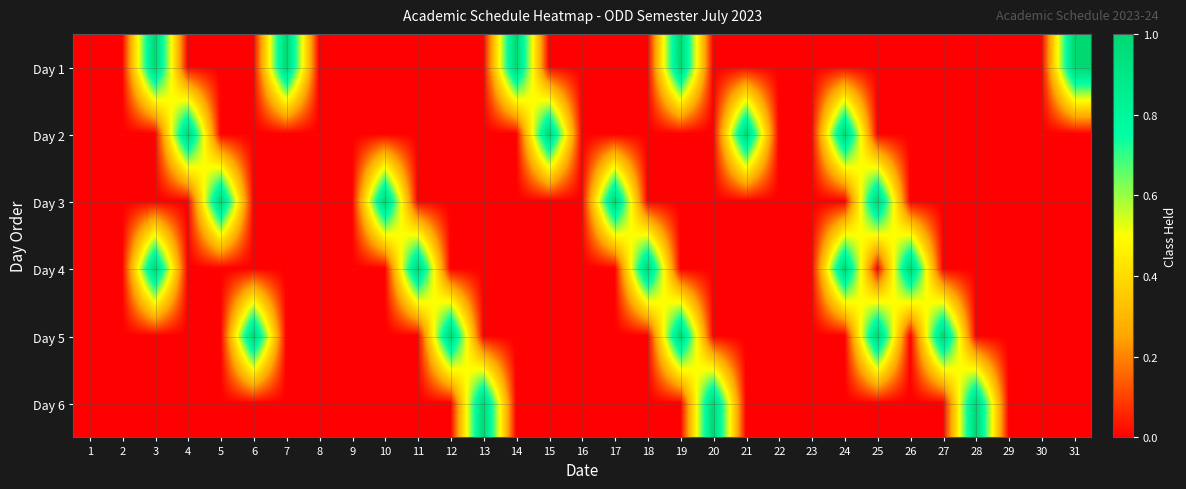

What is the difference between the highest and lowest values at 21?

1